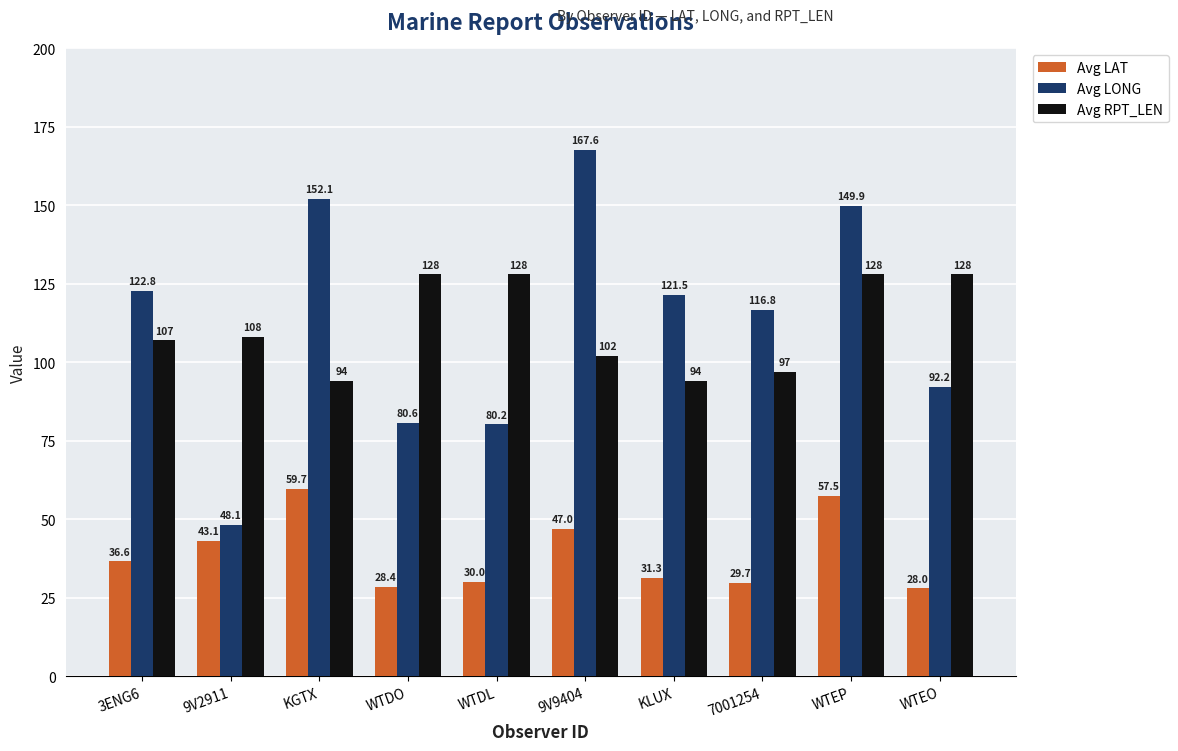

Between KGTX and WTEP, which series saw the biggest shift?

Avg RPT_LEN